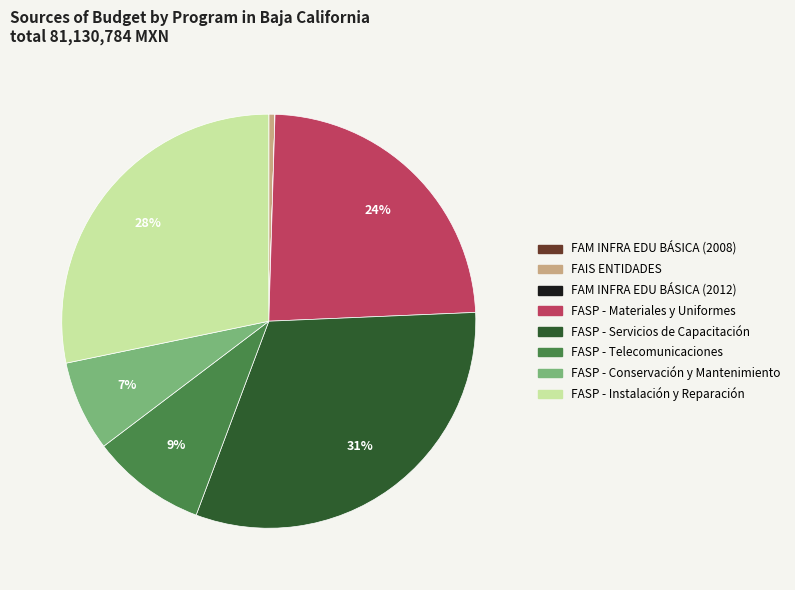

To the nearest percent, what is the difference between the largest and smallest slice percentages?

31%